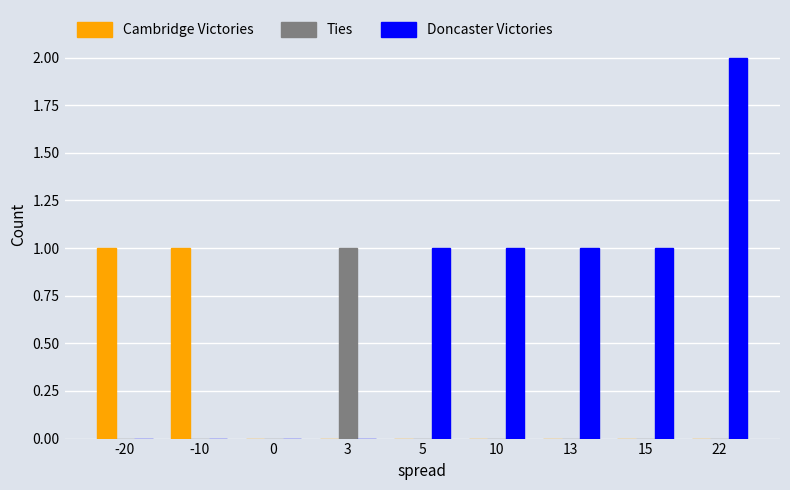

What are all the series names shown in the legend?

Cambridge Victories, Ties, Doncaster Victories